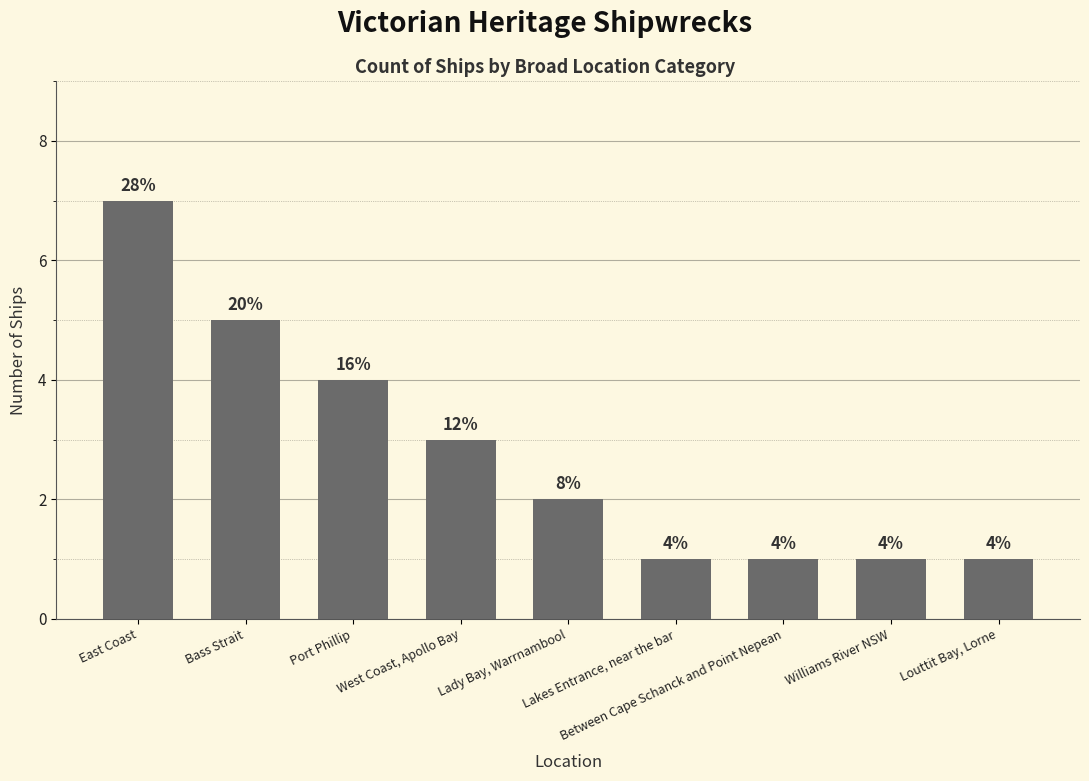

Are the bars horizontal?

No